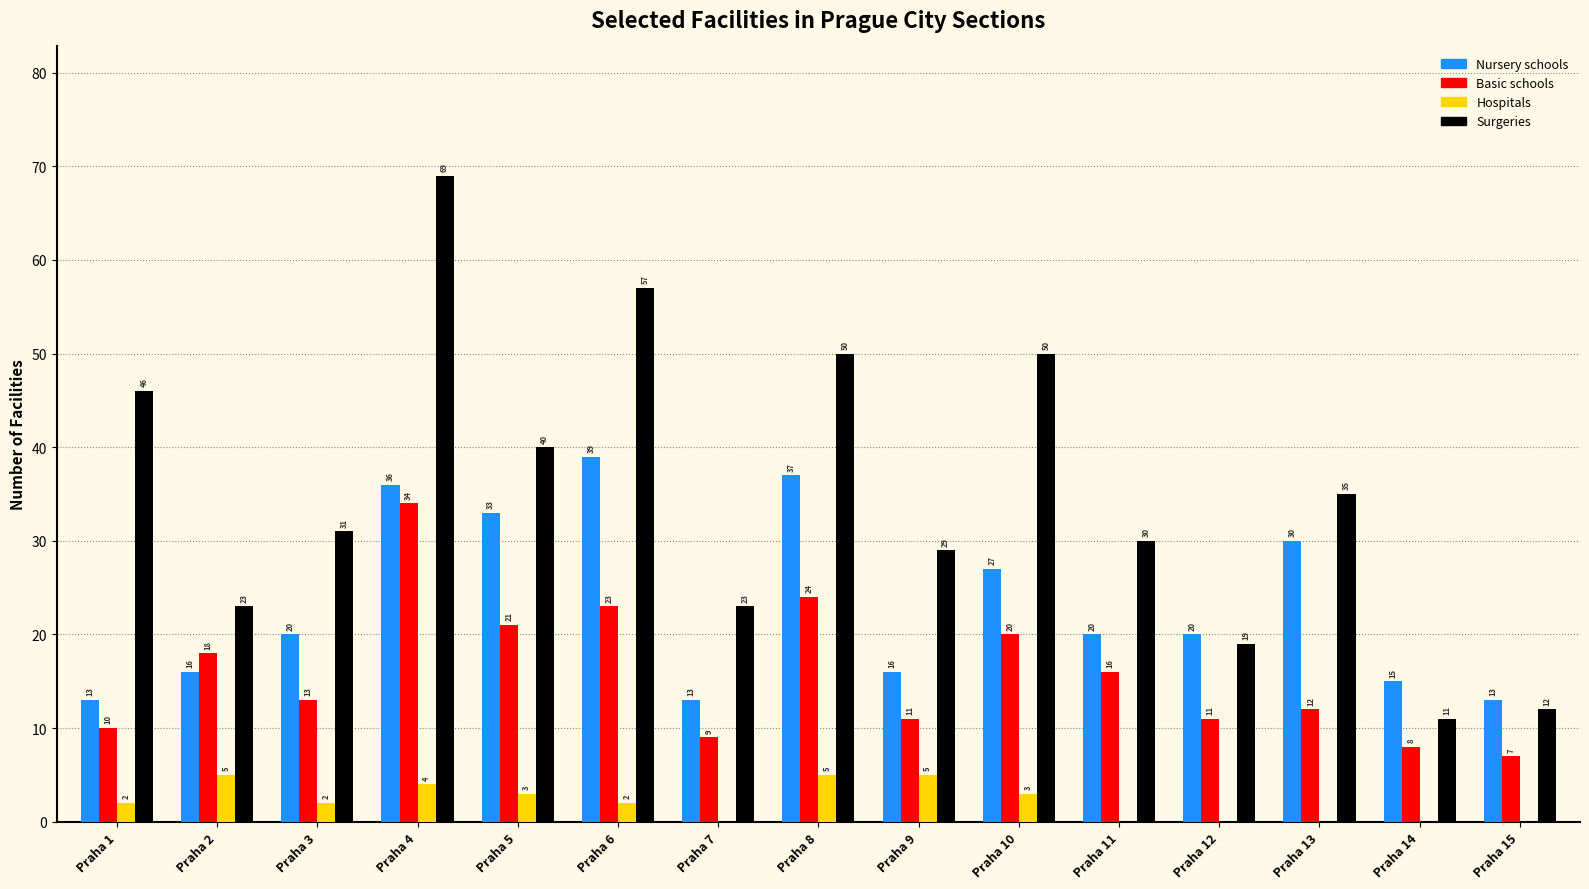

Which series has the largest range (max minus min)?

Surgeries